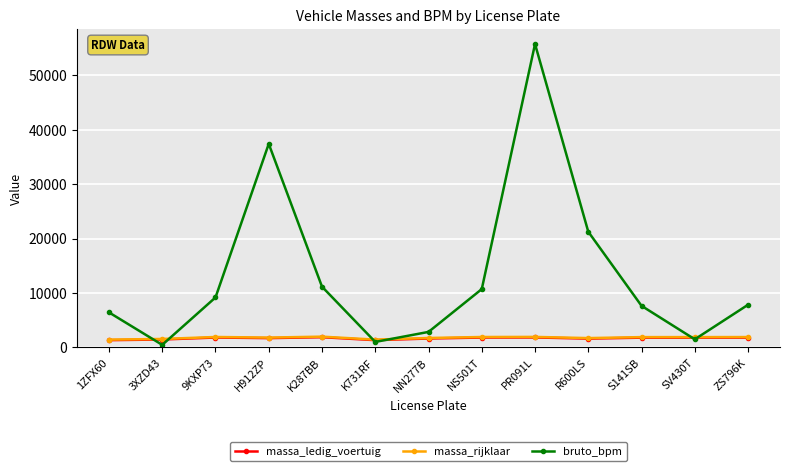

Read the massa_rijklaar value at S141SB, to the nearest 50.

1900